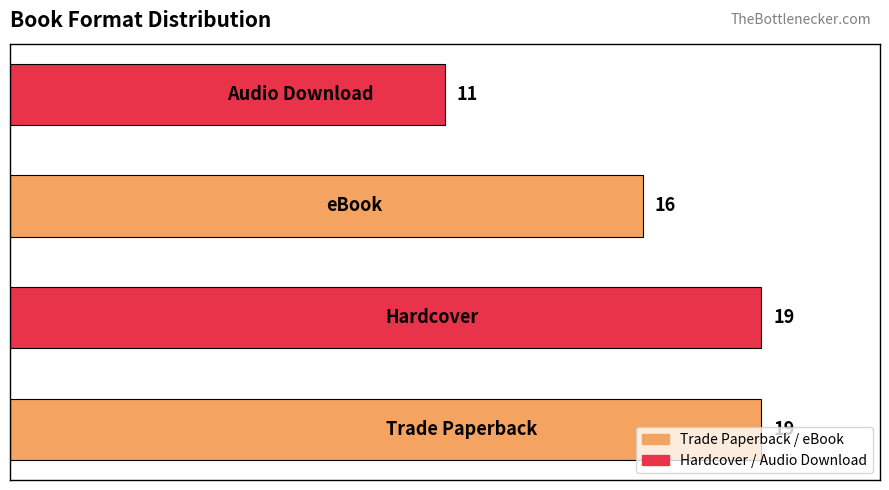

How many bars are there in total?

4